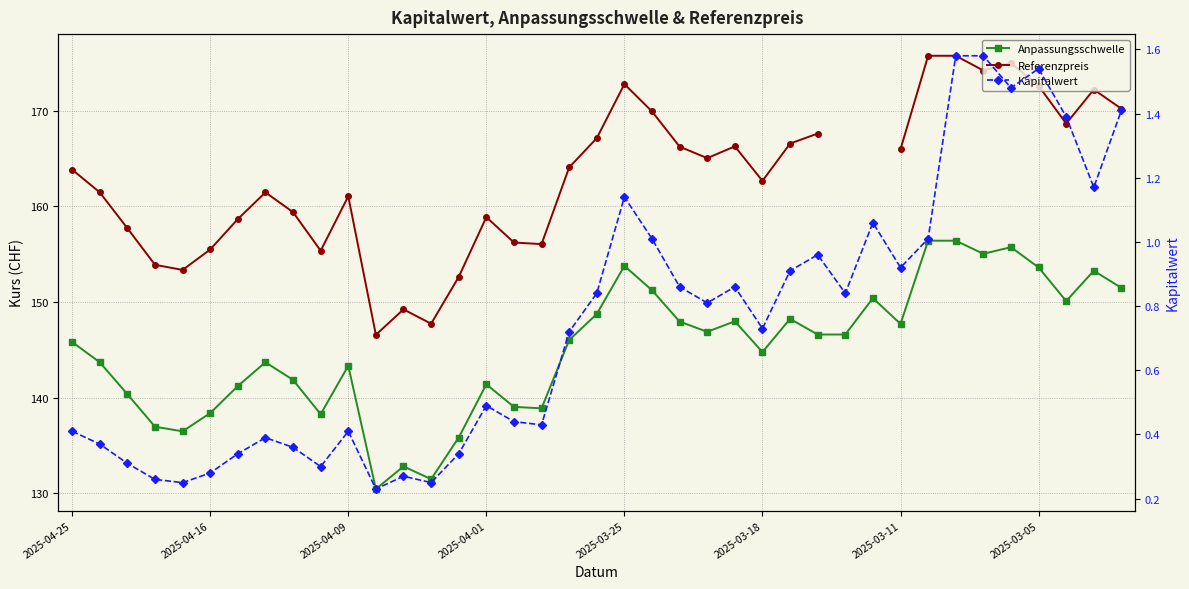

What is the sum of the Referenzpreis values at 2025-03-18 and 2025-04-01?

321.5